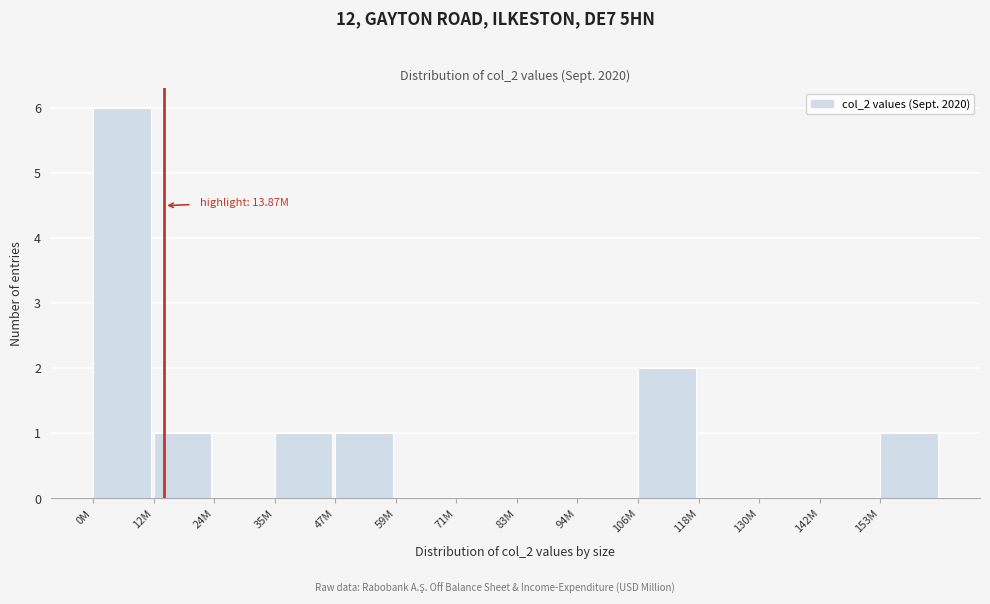

Reading left to right, list all the values displayed in this chart.

0M=6	12M=1	24M=0	35M=1	47M=1	59M=0	71M=0	83M=0	94M=0	106M=2	118M=0	130M=0	142M=0	153M=1